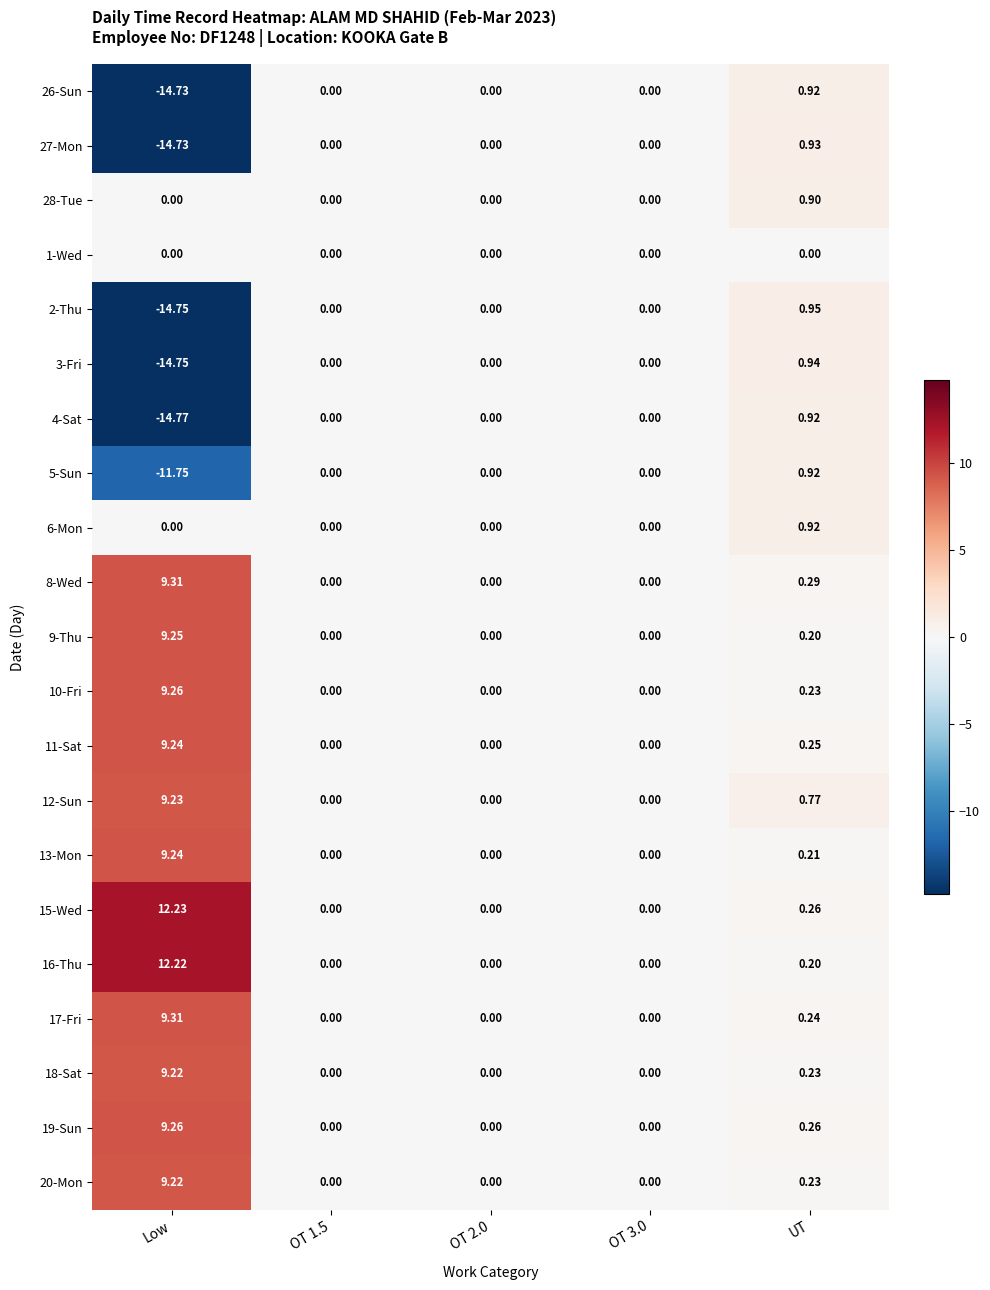

At which label does 18-Sat reach its peak?

Low